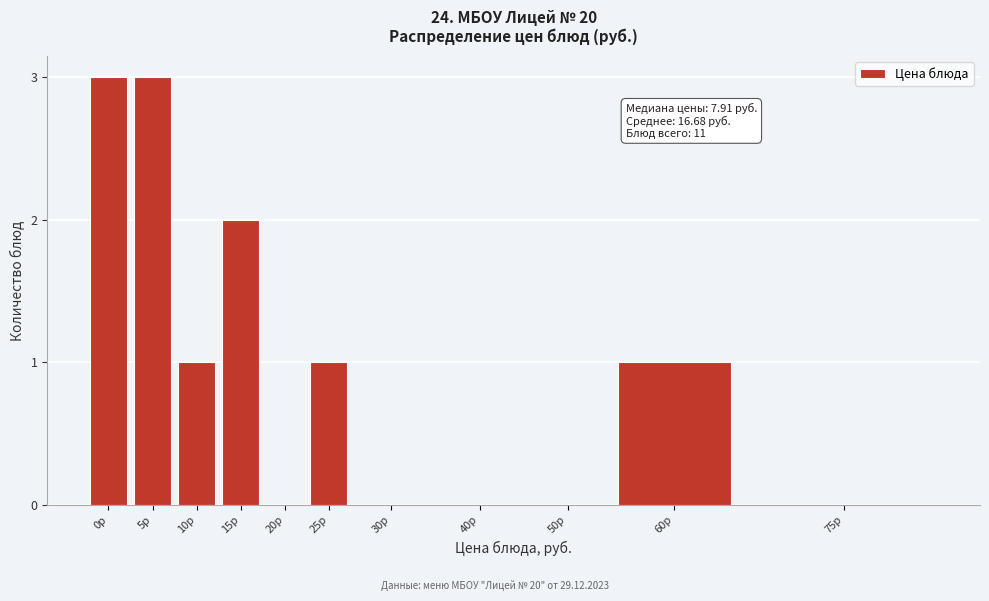

Reading left to right, what are all the values shown in this chart?

0р=3	5р=3	10р=1	15р=2	20р=0	25р=1	30р=0	40р=0	50р=0	60р=1	75р=0